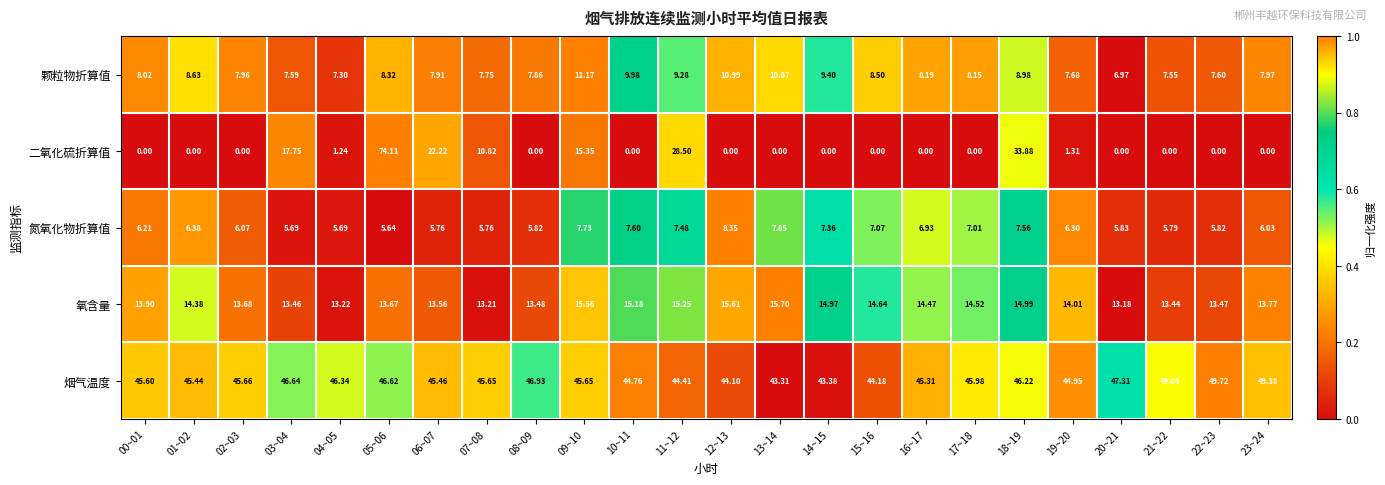

Which series has the largest range (max minus min)?

二氧化硫折算值